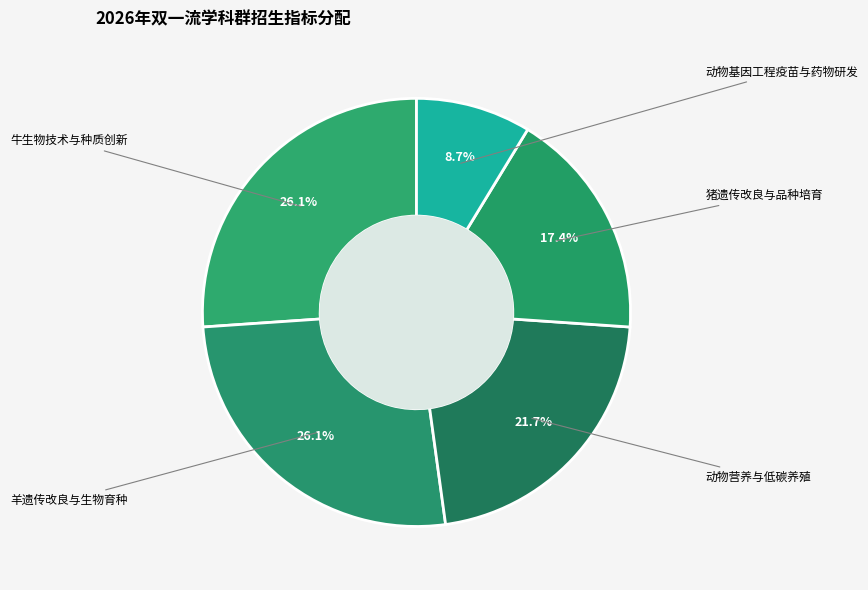

Count the number of slices in the pie.

5